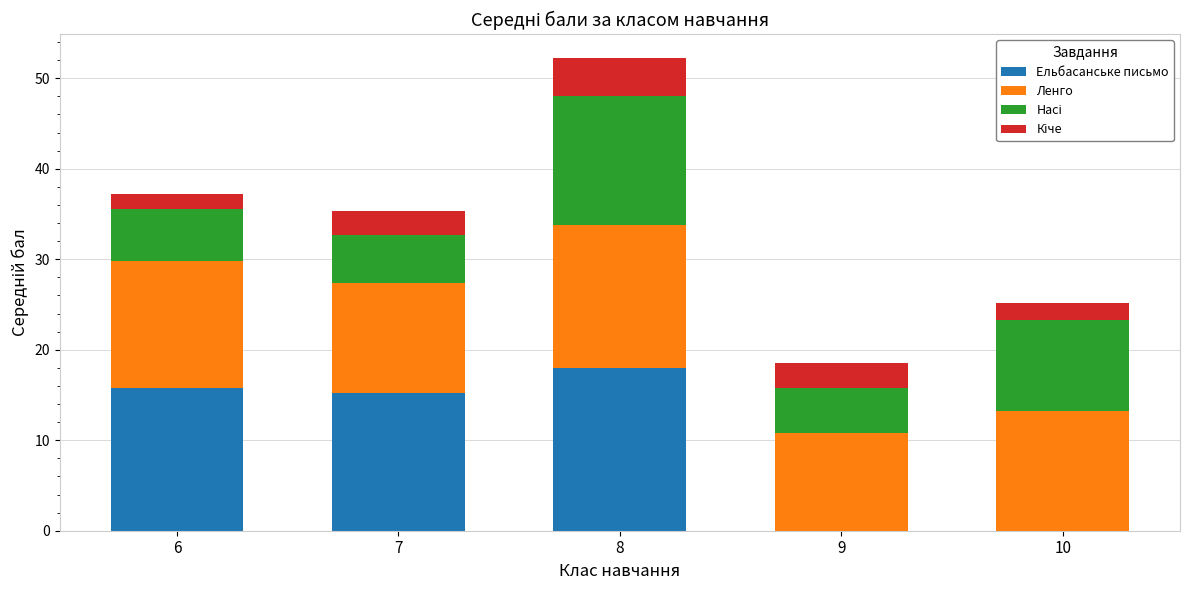

How many values in the Ельбасанське письмо series exceed 15?

3